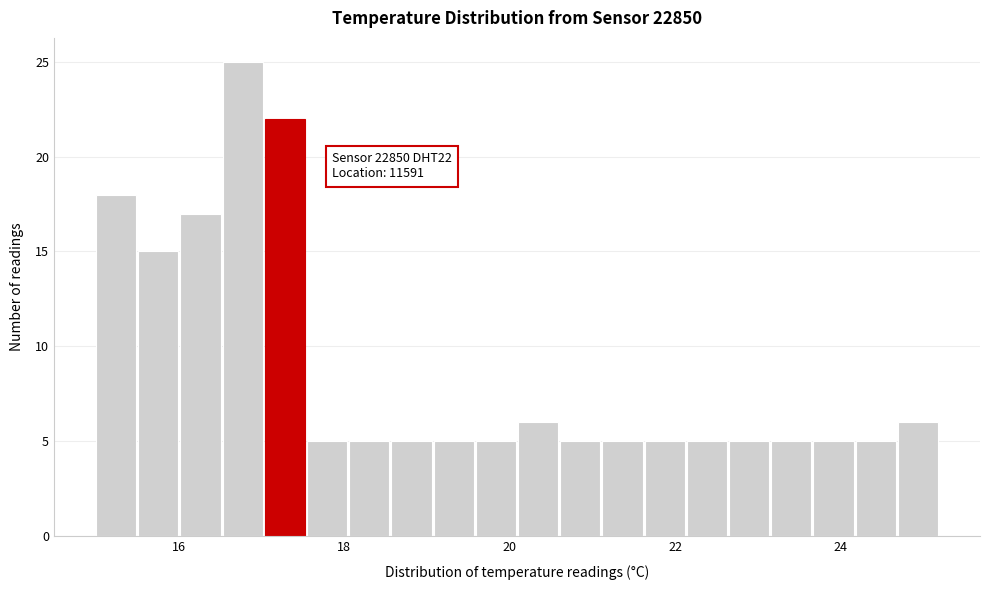

Around what value on the x-axis is the tallest bar? Give the approximate position of its centre, as read against the axis.

16.8